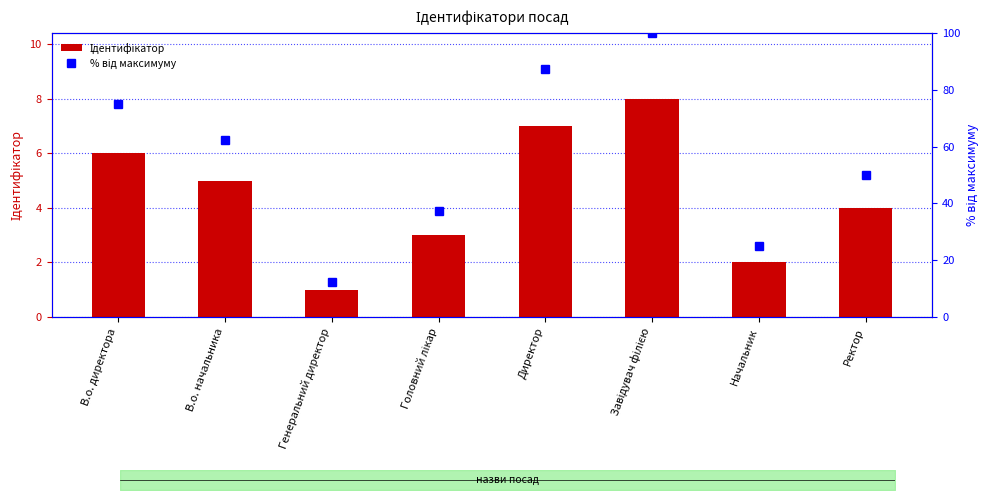

What are all the series names shown in the legend?

Ідентифікатор, % від максимуму